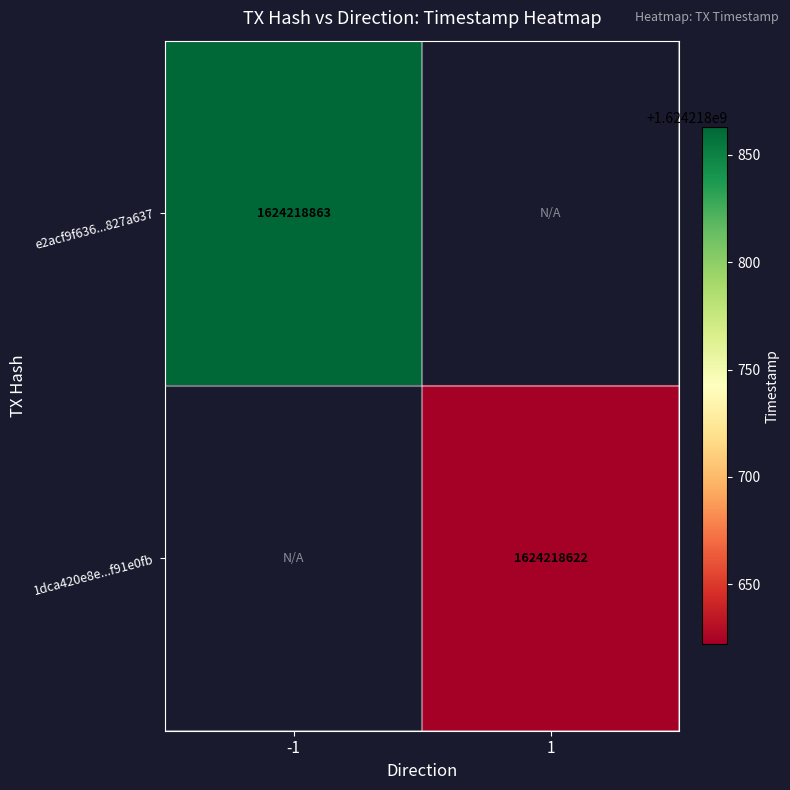

The value of 1dca420e8ebe272c63c3139954c0bc0ff91e0fb at 0 is 2881214631. True or false?

False